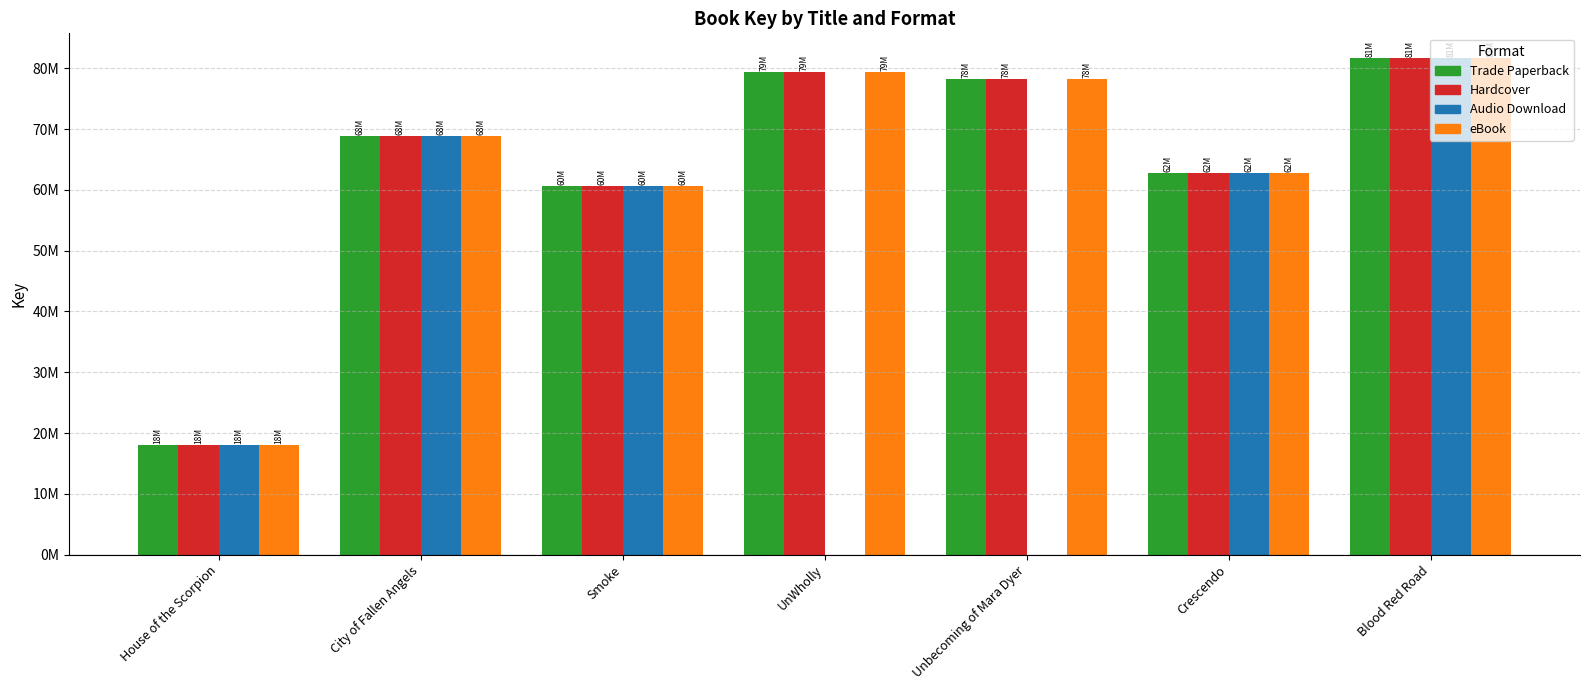

Reading right to left, list all the values displayed in this chart.

Trade Paperback: Blood Red Road=81668243	Crescendo=62752903	Unbecoming of Mara Dyer=78193520	UnWholly=79421672	Smoke=60593849	City of Fallen Angels=68834930	House of the Scorpion=18019492
Hardcover: Blood Red Road=81668243	Crescendo=62752903	Unbecoming of Mara Dyer=78193520	UnWholly=79421672	Smoke=60593849	City of Fallen Angels=68834930	House of the Scorpion=18019492
Audio Download: Blood Red Road=81668243	Crescendo=62752903	Unbecoming of Mara Dyer=0	UnWholly=0	Smoke=60593849	City of Fallen Angels=68834930	House of the Scorpion=18019492
eBook: Blood Red Road=81668243	Crescendo=62752903	Unbecoming of Mara Dyer=78193520	UnWholly=79421672	Smoke=60593849	City of Fallen Angels=68834930	House of the Scorpion=18019492